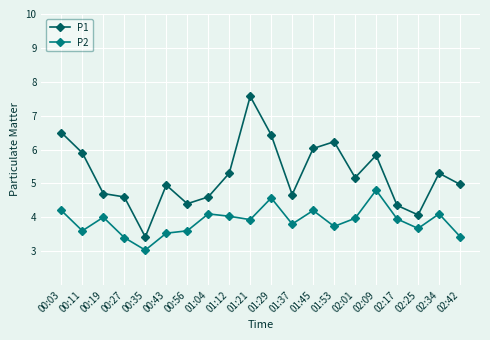

Between 00:19 and 00:56, which series saw the biggest shift?

P2